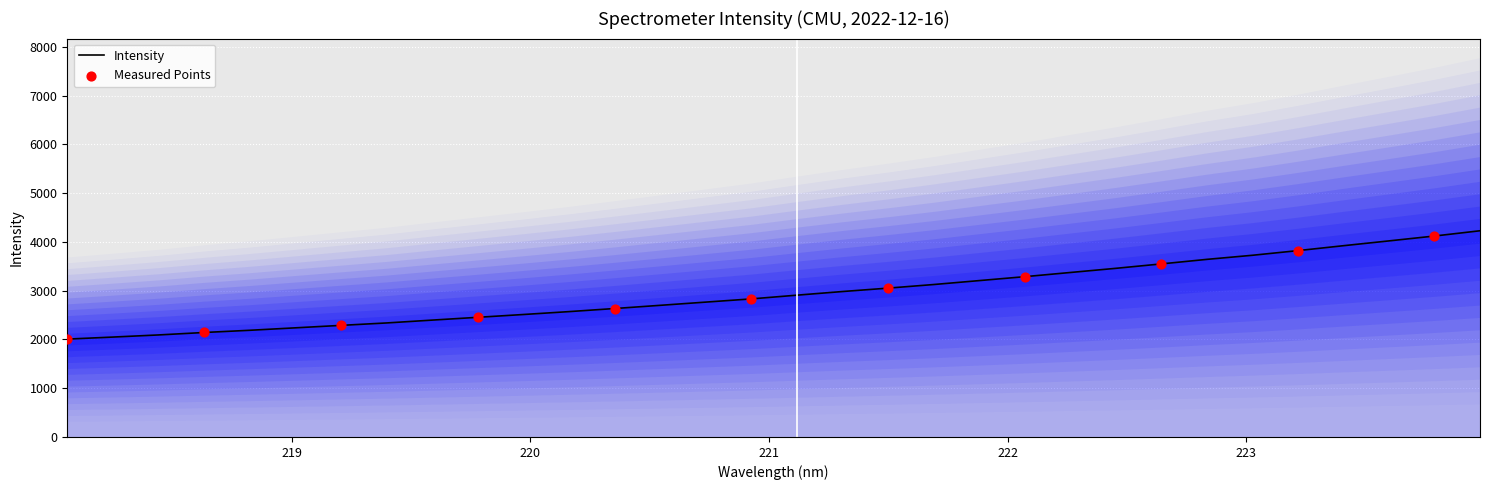

Which has a higher value, 218.0596 or 218.8244?

218.8244